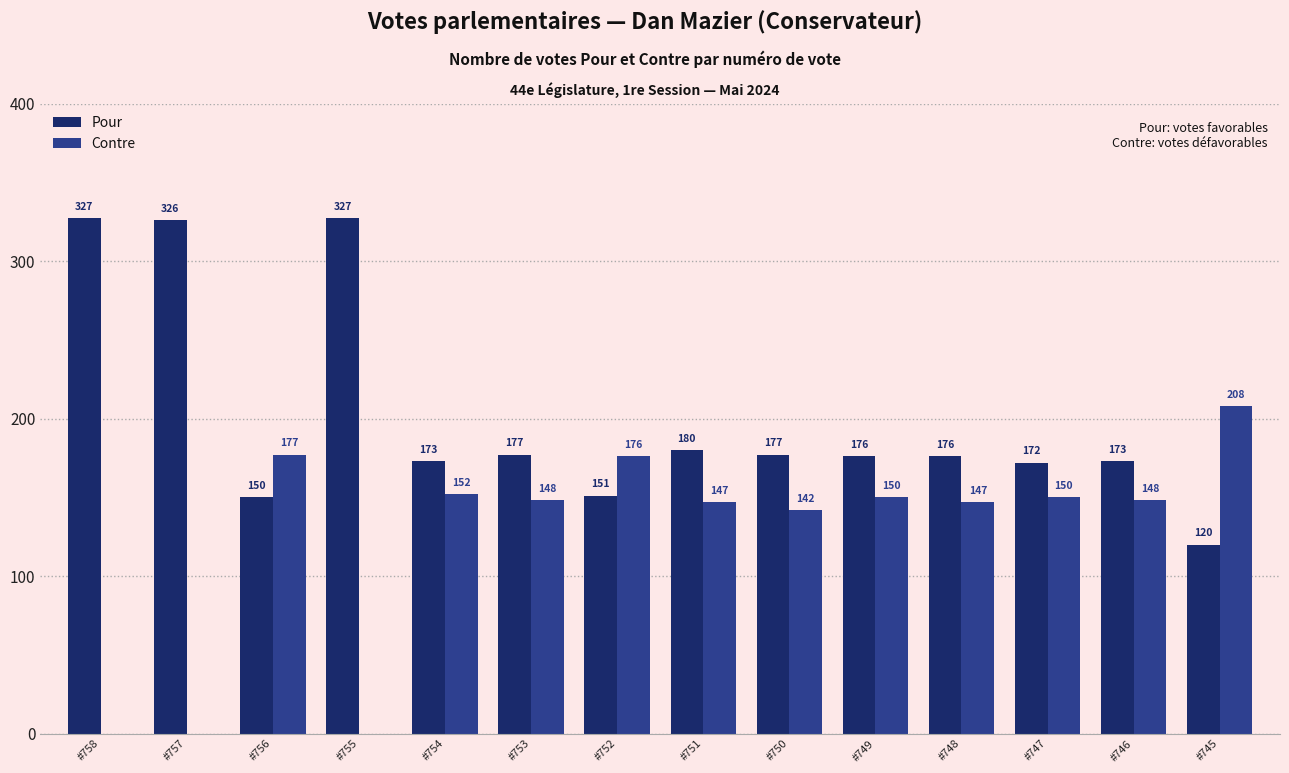

Does the chart contain stacked bars?

No